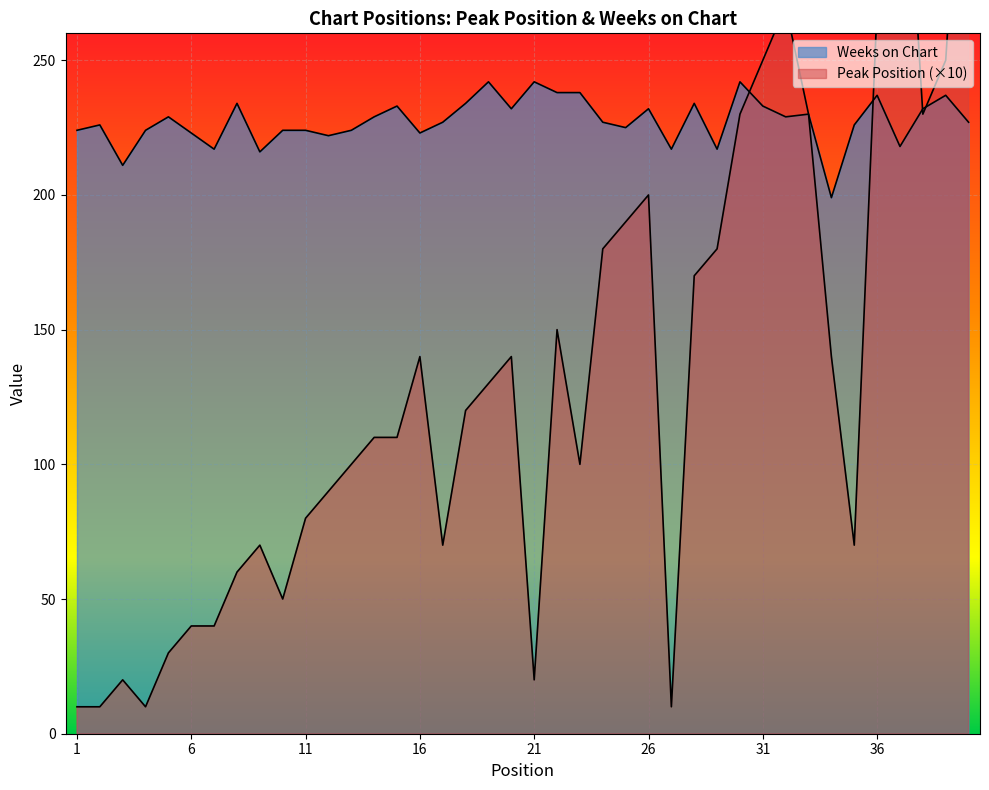

Rank the series at 29 from highest to lowest value.

Weeks on Chart, Peak Position